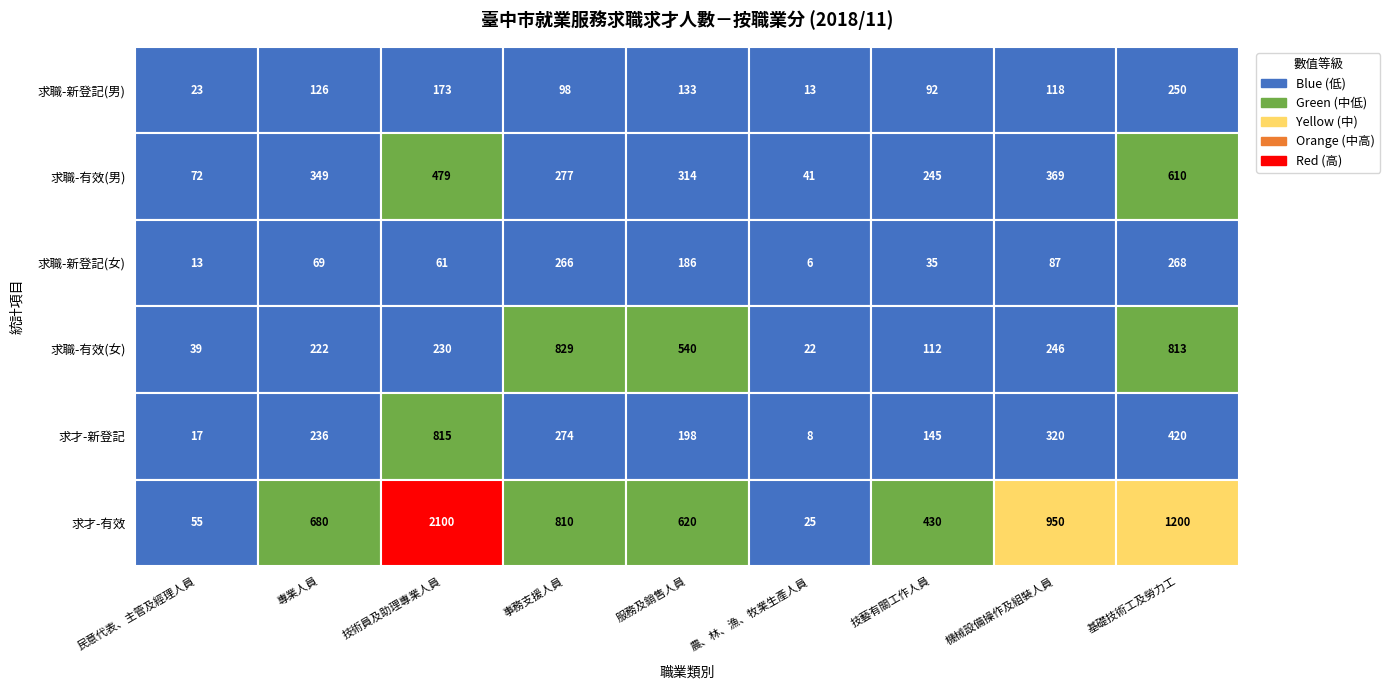

What is the greatest value displayed?

2100